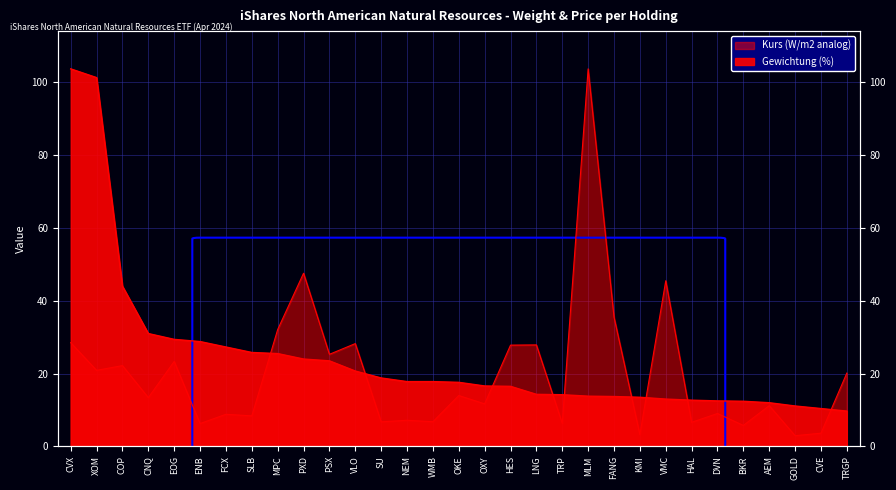

How many values in the Kurs series exceed 13?

16